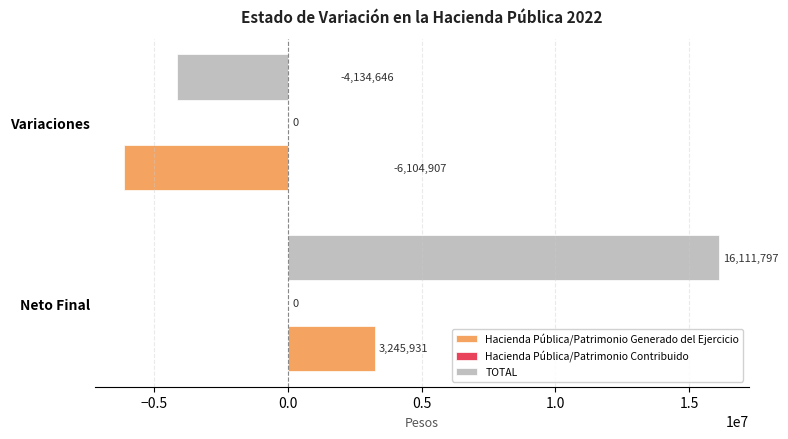

Which series has the widest spread of values?

TOTAL